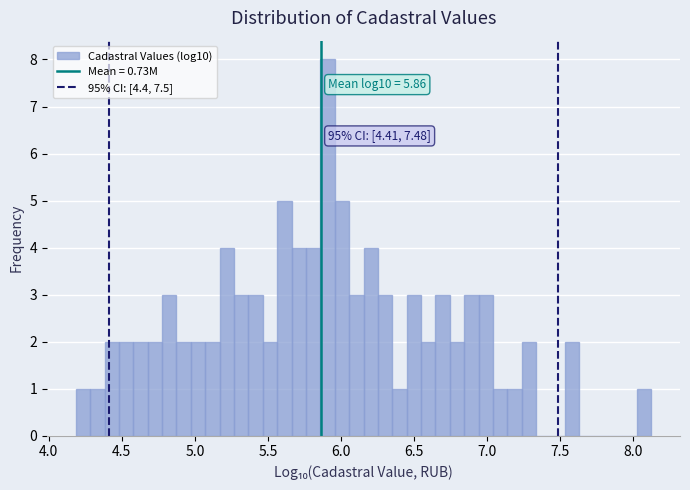

Around what value on the x-axis is the tallest bar? Give the approximate position of its centre, as read against the axis.

5.90